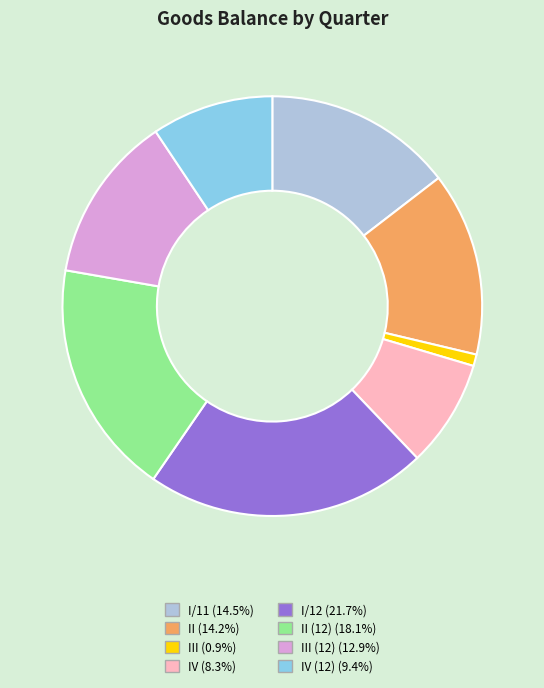

Does any single category account for the majority?

No